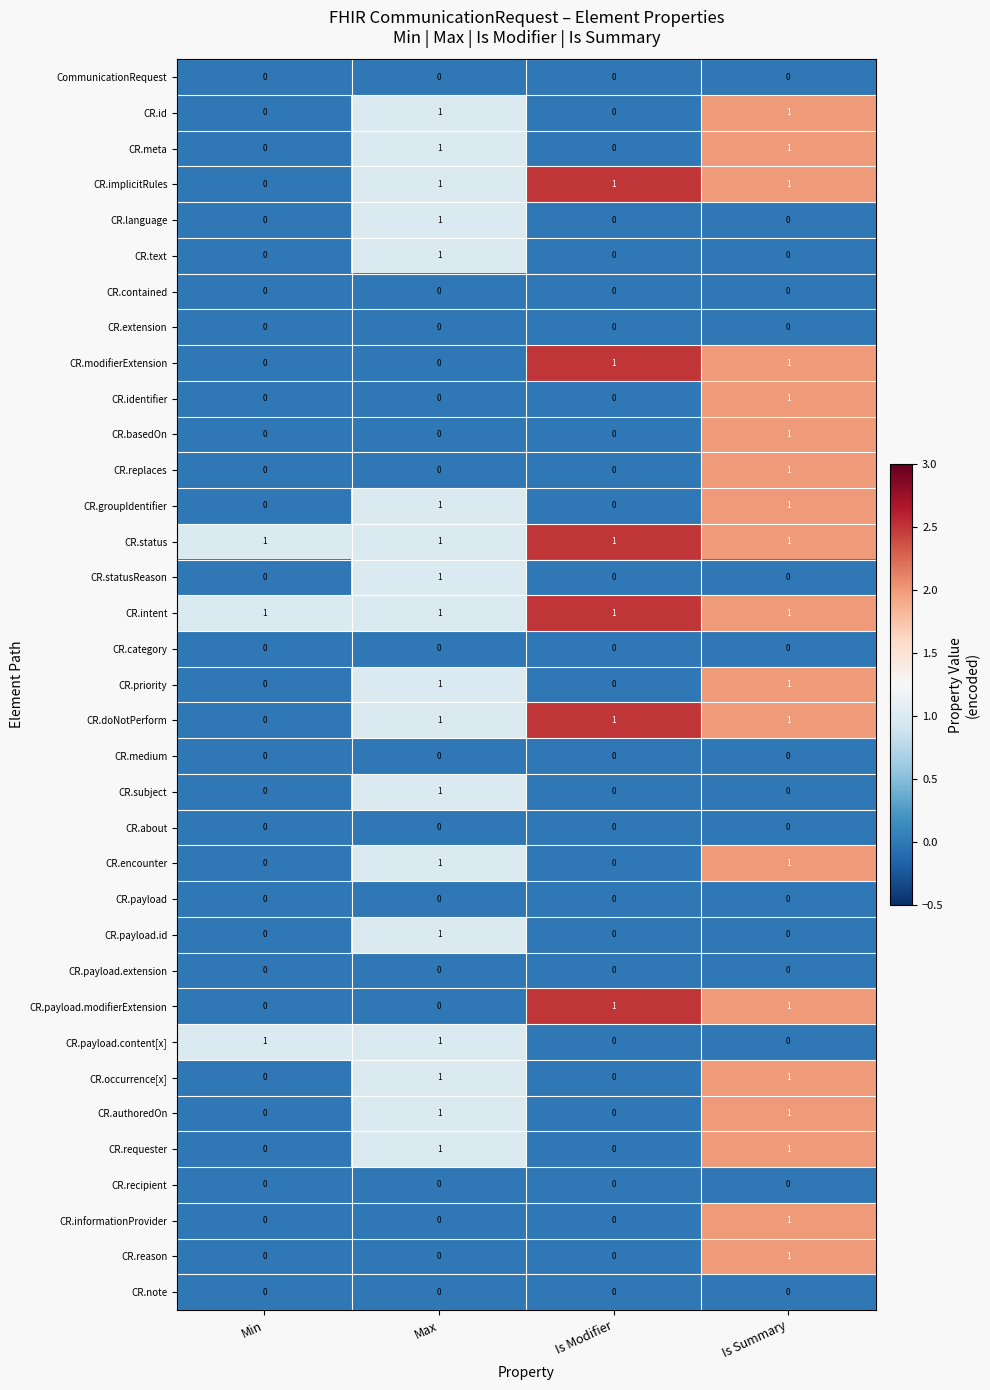

How many CR.groupIdentifier values are between 0 and 1?

4